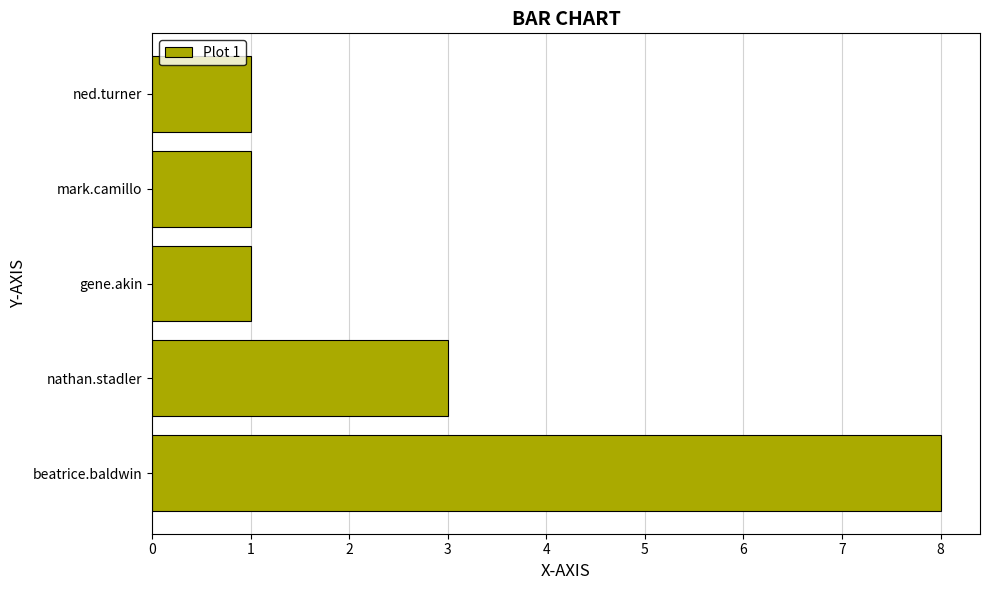

Reading bottom to top, transcribe all the data shown in this chart.

beatrice.baldwin=8	nathan.stadler=3	gene.akin=1	mark.camillo=1	ned.turner=1